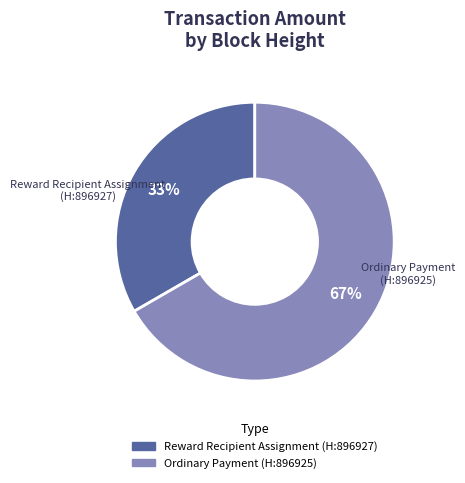

Is there a majority slice in this chart?

Yes